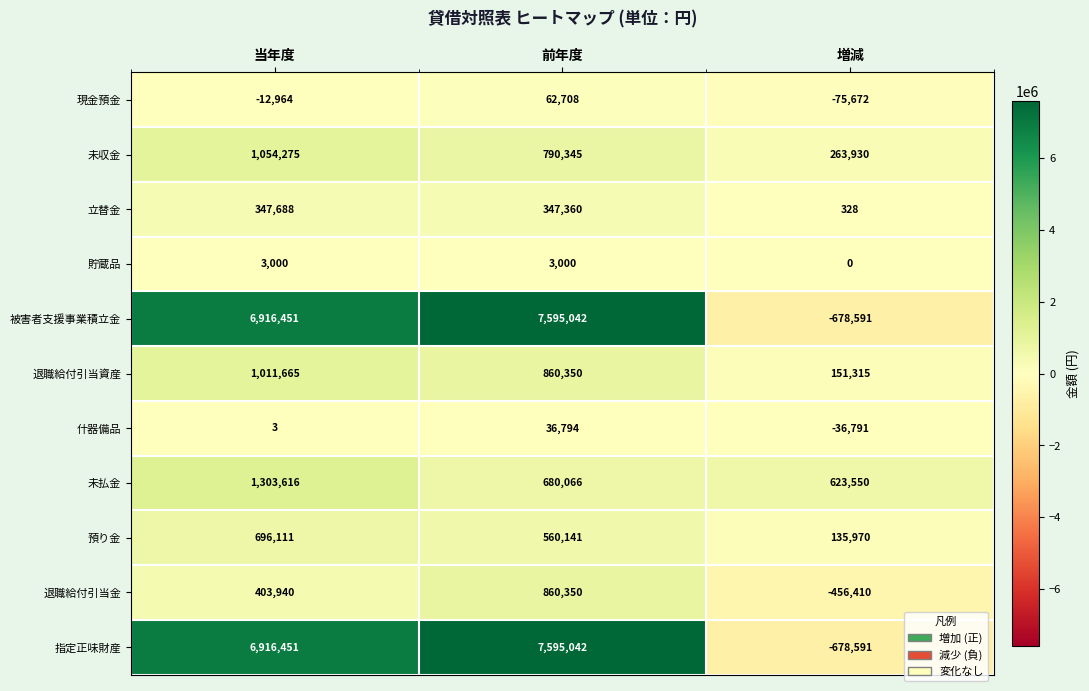

How many distinct data groups are displayed?

11